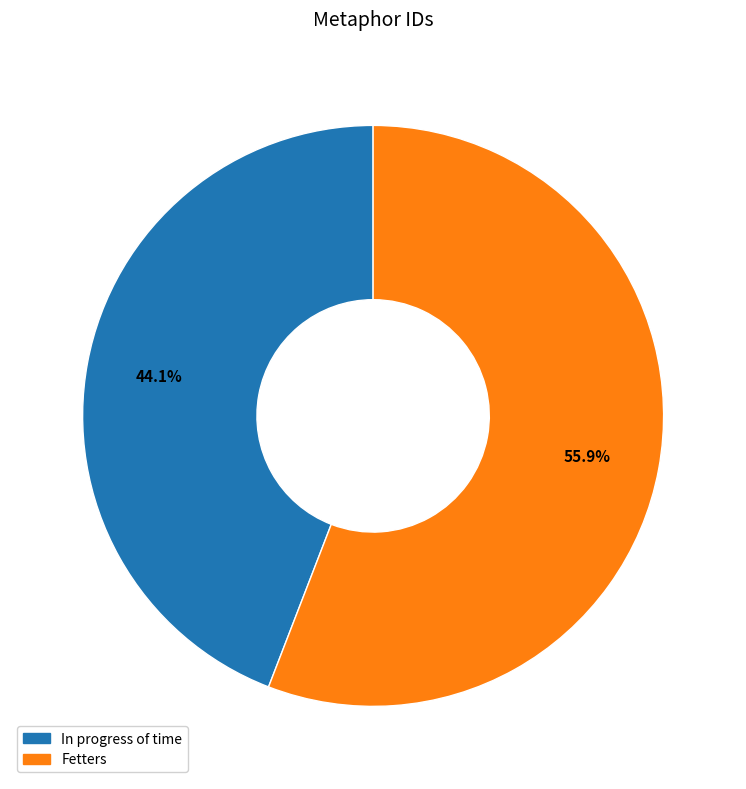

What percentage is NOT represented by Fetters?

44.1%